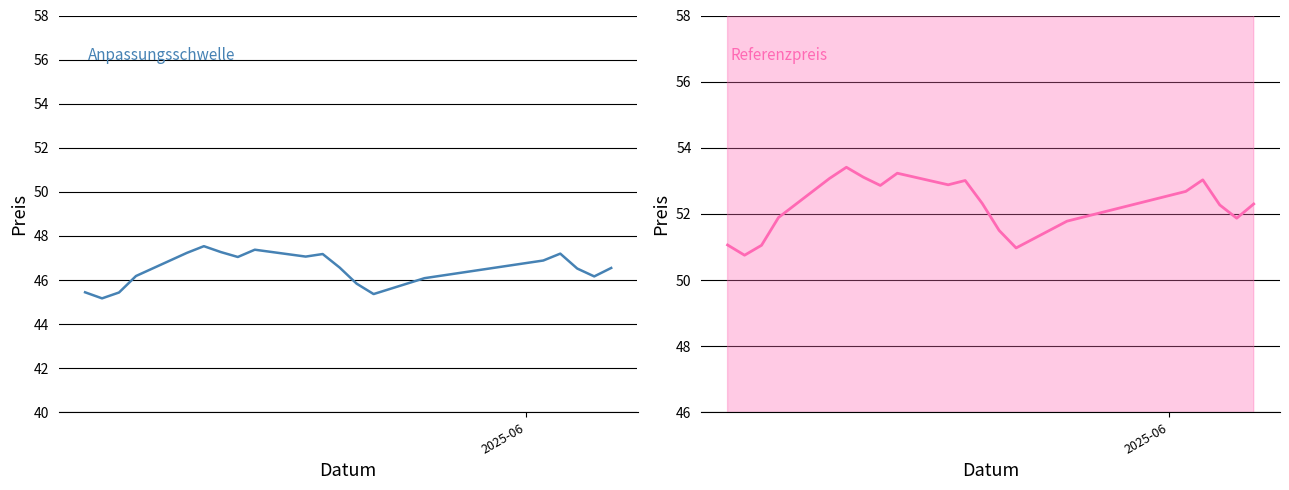

What is the difference between the maximum and second lowest values in the Referenzpreis series?

2.4